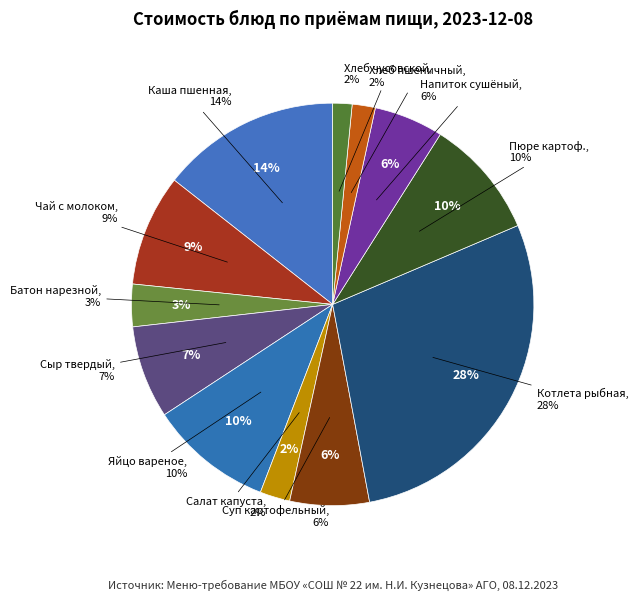

Approximately how many times larger is the value at Яйцо вареное compared to Батон нарезной?

2.9